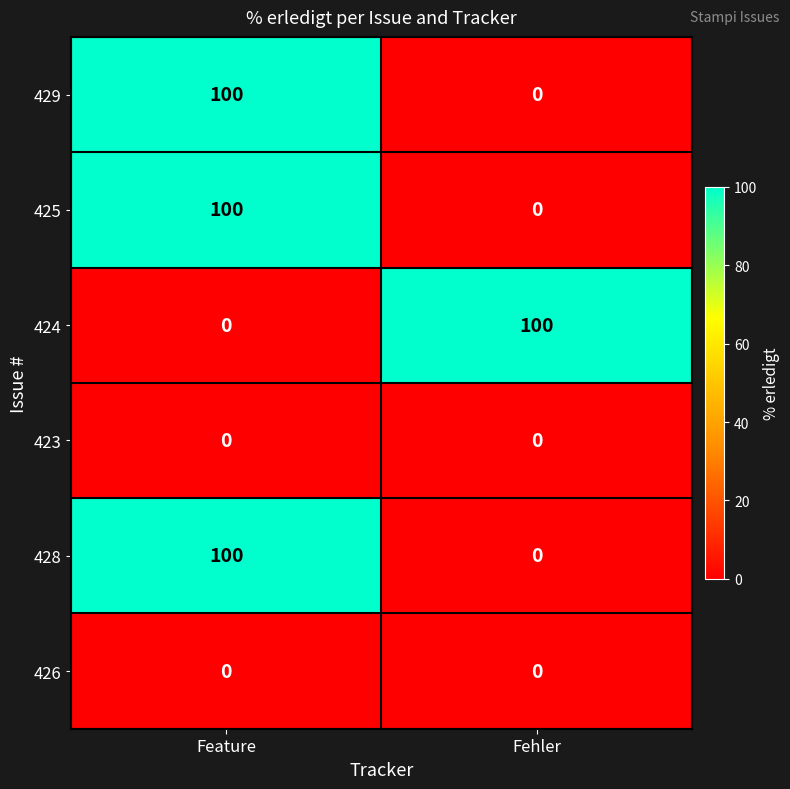

What is the sum of the 424 values at Fehler and Feature?

100